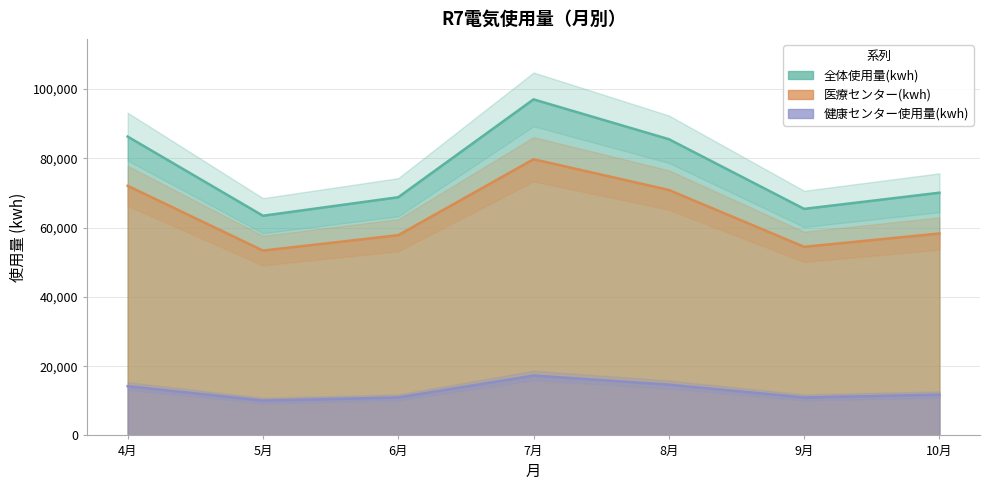

Reading right to left, what are all the values shown in this chart?

全体使用量(kwh): 10月=70081	9月=65415	8月=85540	7月=97037	6月=68781	5月=63433	4月=86283
医療センター(kwh): 10月=58307	9月=54459	8月=70878	7月=79753	6月=57822	5月=53376	4月=72069
健康センター使用量(kwh): 10月=11774	9月=10956	8月=14662	7月=17284	6月=10959	5月=10057	4月=14214